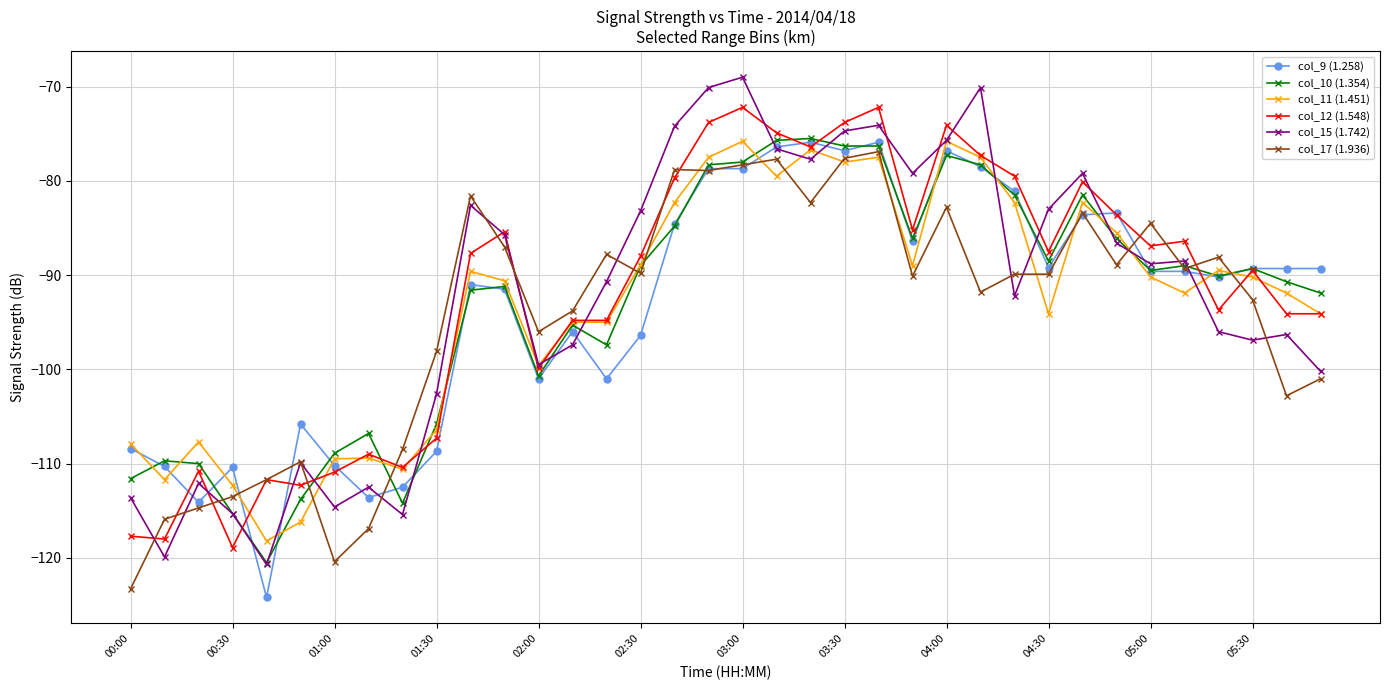

What is the maximum value shown in the chart?

-69.0